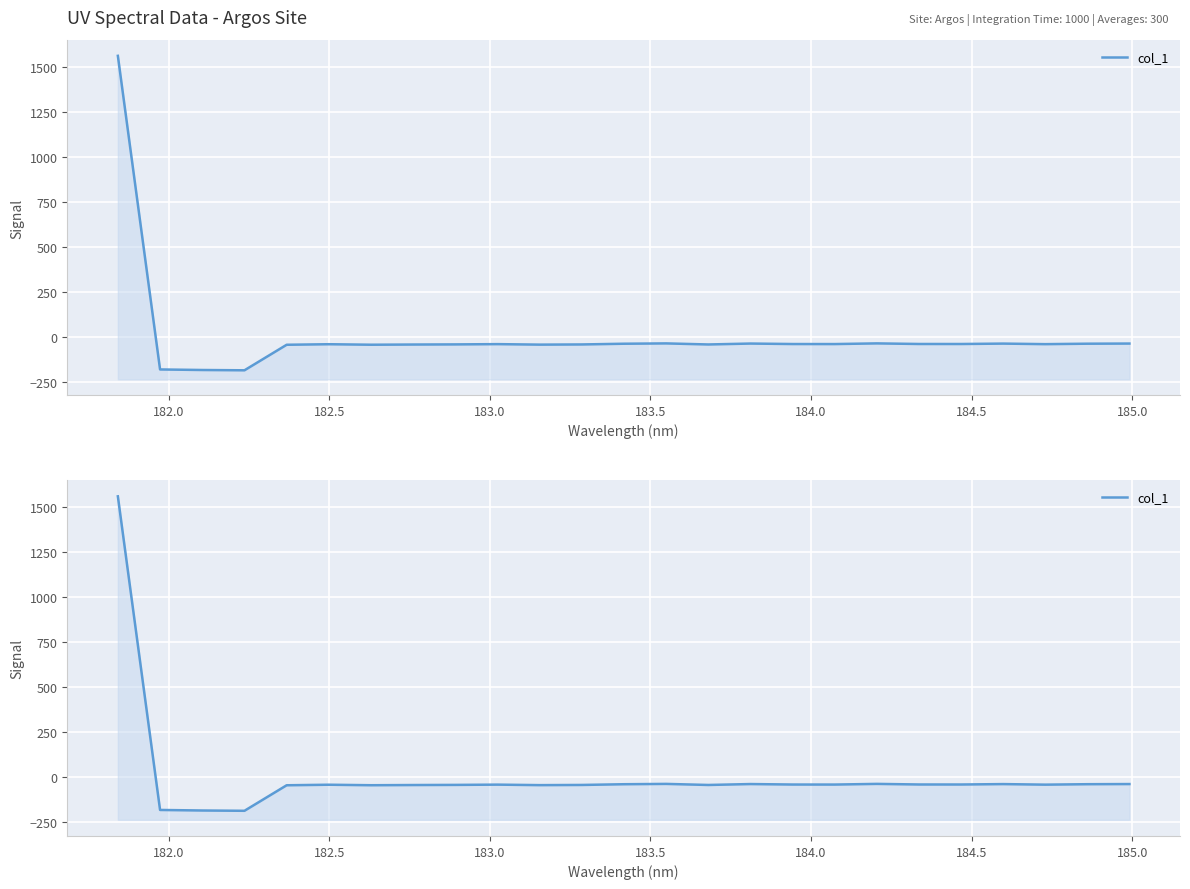

How many values are below -39?

17